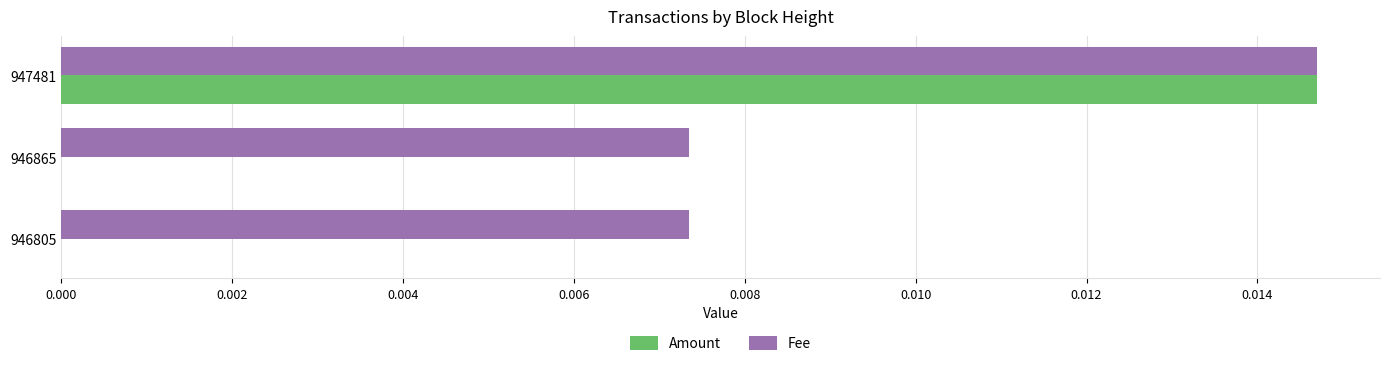

True or false: Fee has a value of 0.0 at 947481.

True